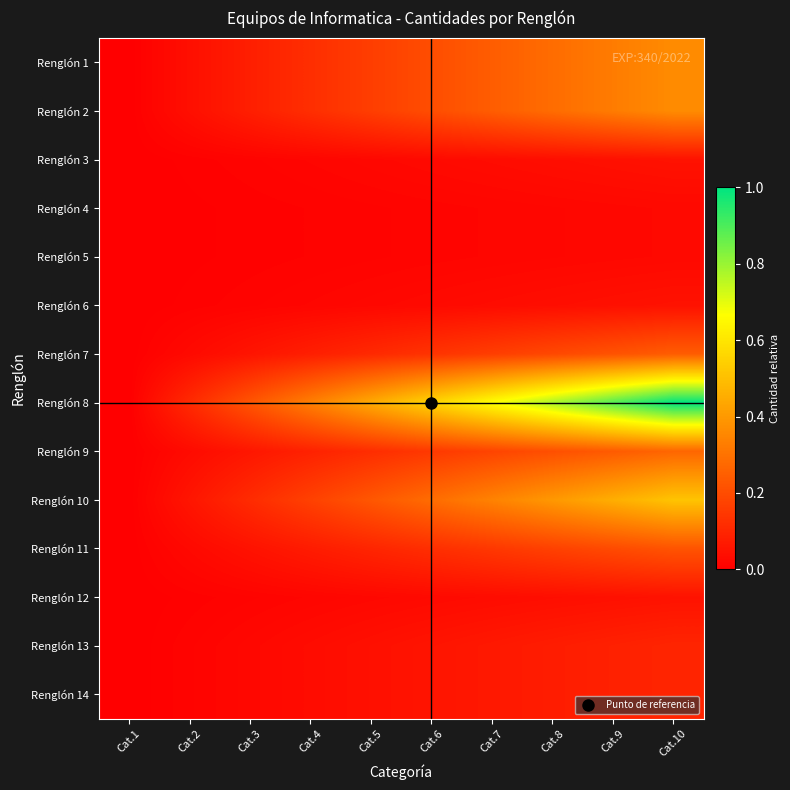

Rank the series by their maximum value, from lowest to highest.

Renglón 4, Renglón 5, Renglón 3, Renglón 6, Renglón 12, Renglón 13, Renglón 14, Renglón 11, Renglón 7, Renglón 9, Renglón 1, Renglón 2, Renglón 10, Renglón 8